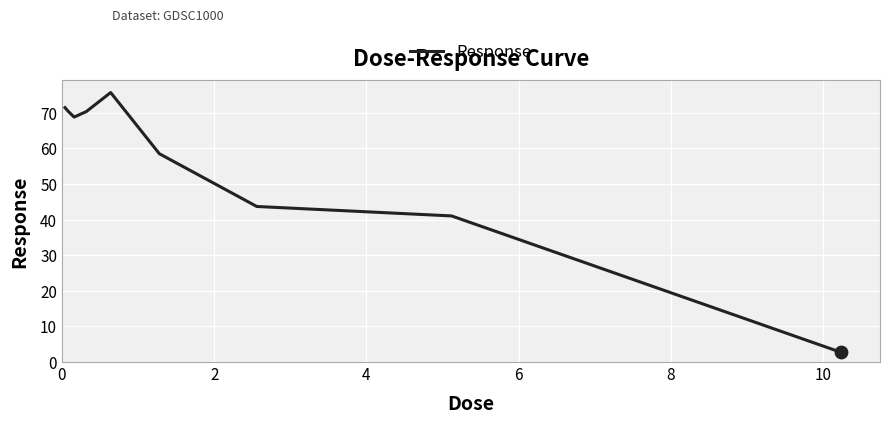

What is the difference between the maximum and minimum values?

73.0